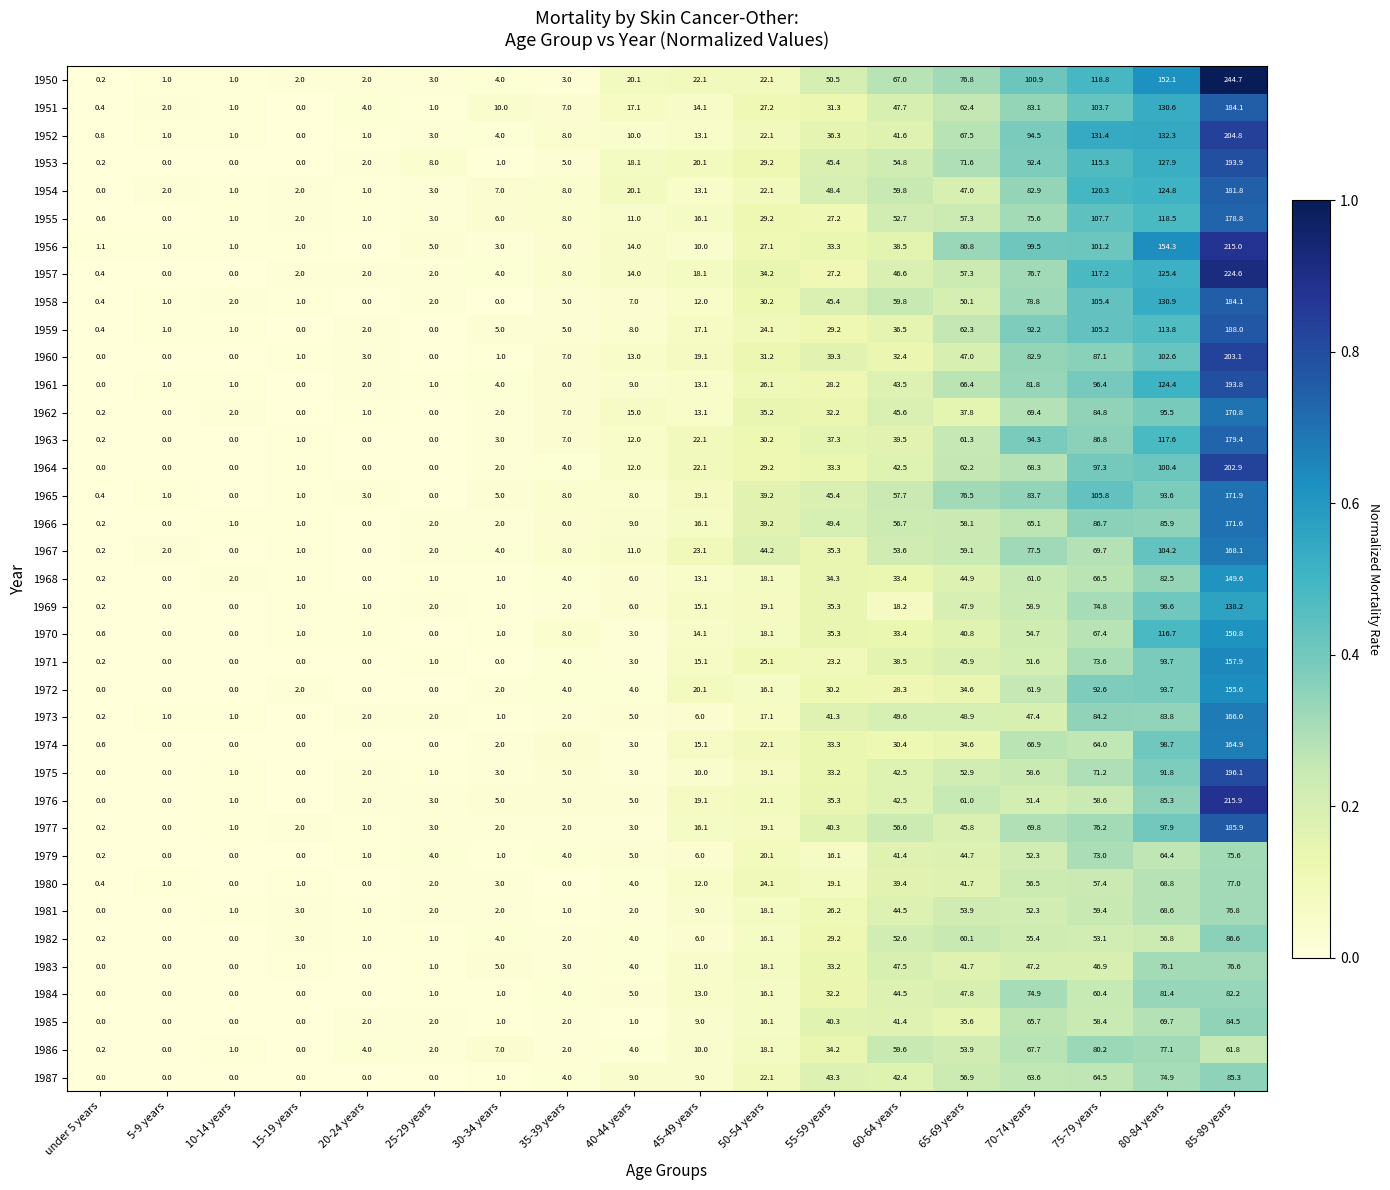

How many categories are shown in the chart?

18